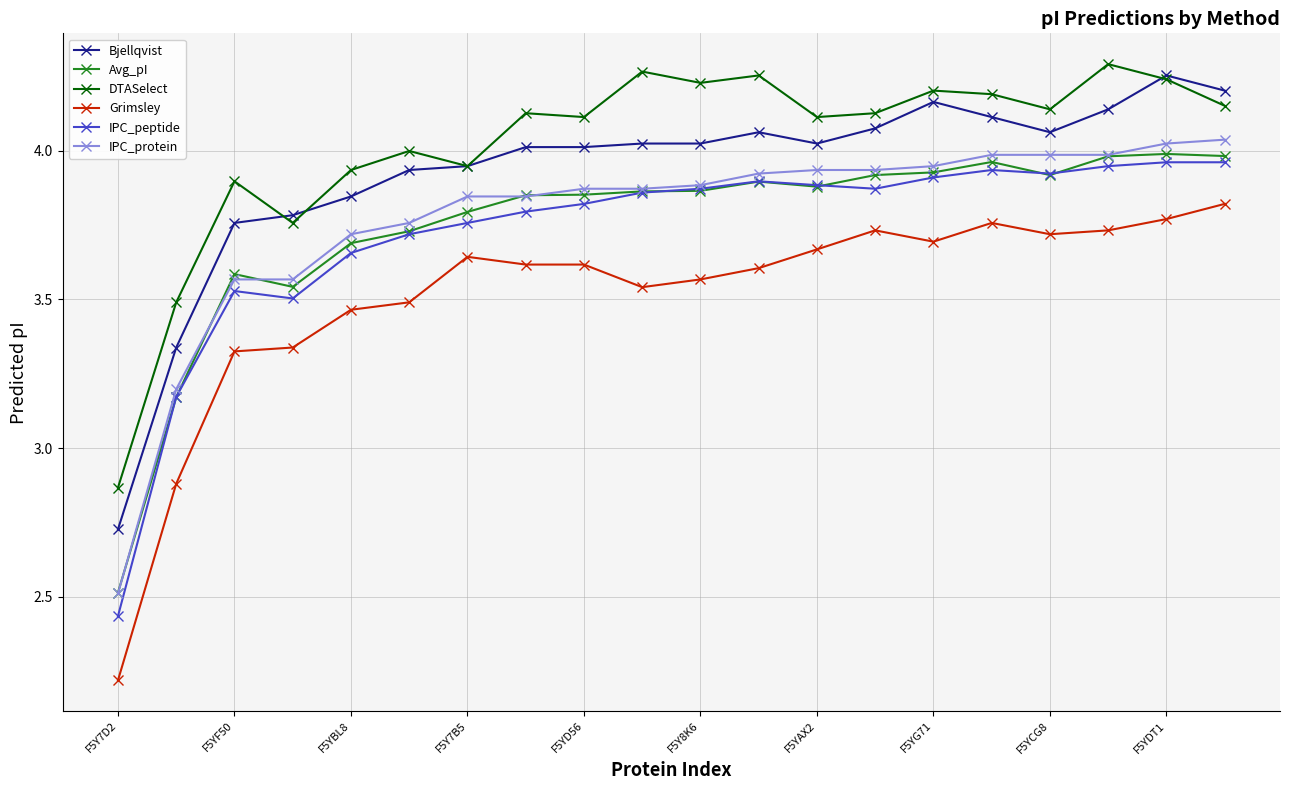

True or false: IPC_peptide and DTASelect intersect in this chart.

False